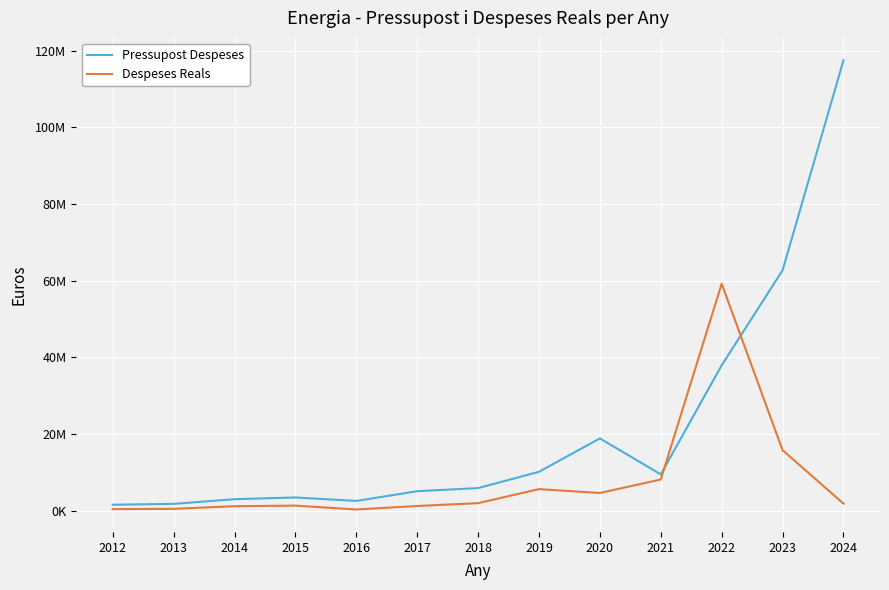

At which category does the chart reach its minimum across all series?

2016